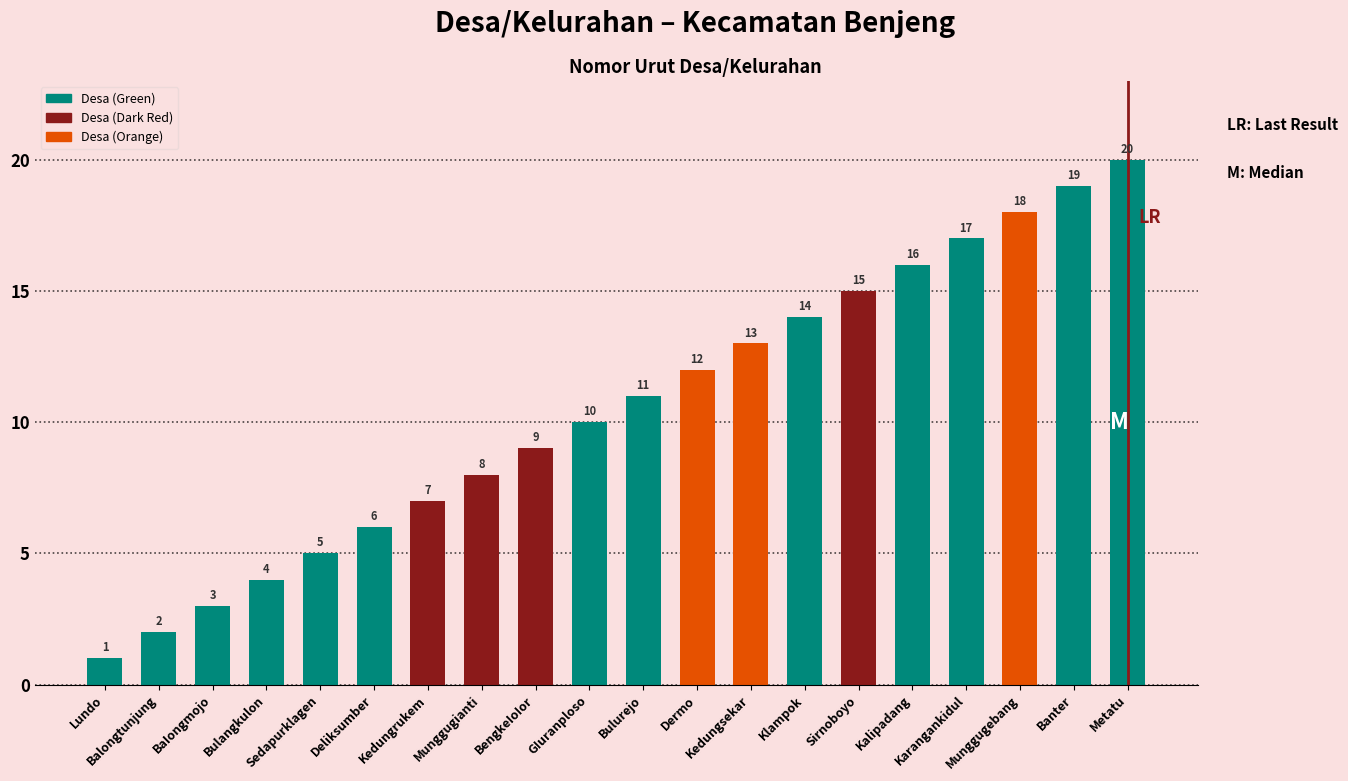

What is the label of the 3rd bar from the left?

BaIongmojo